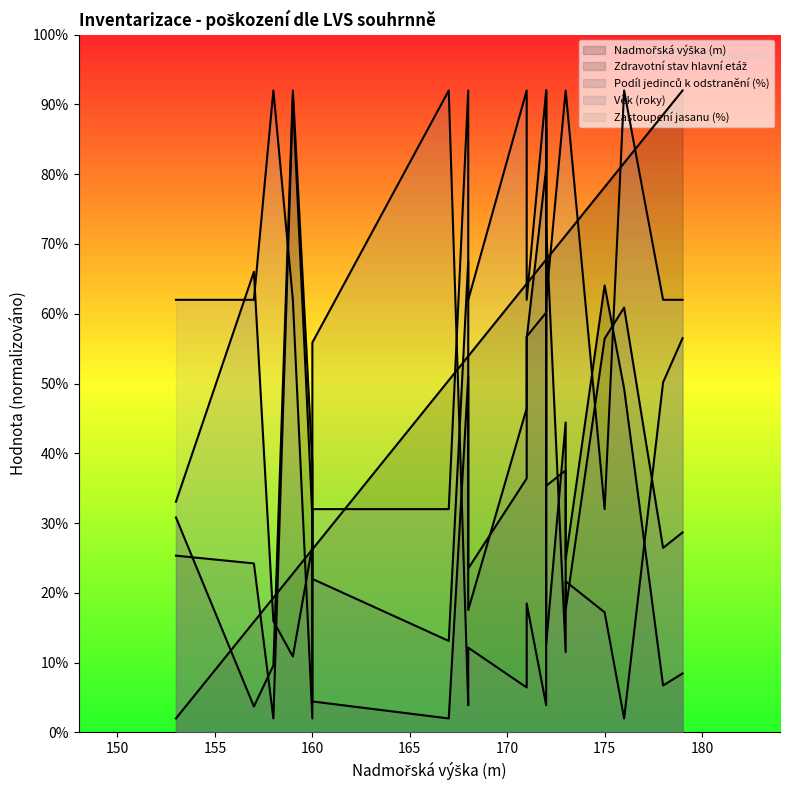

Which category has the highest value in the Podíl jedinců k odstranění (%) series?

172